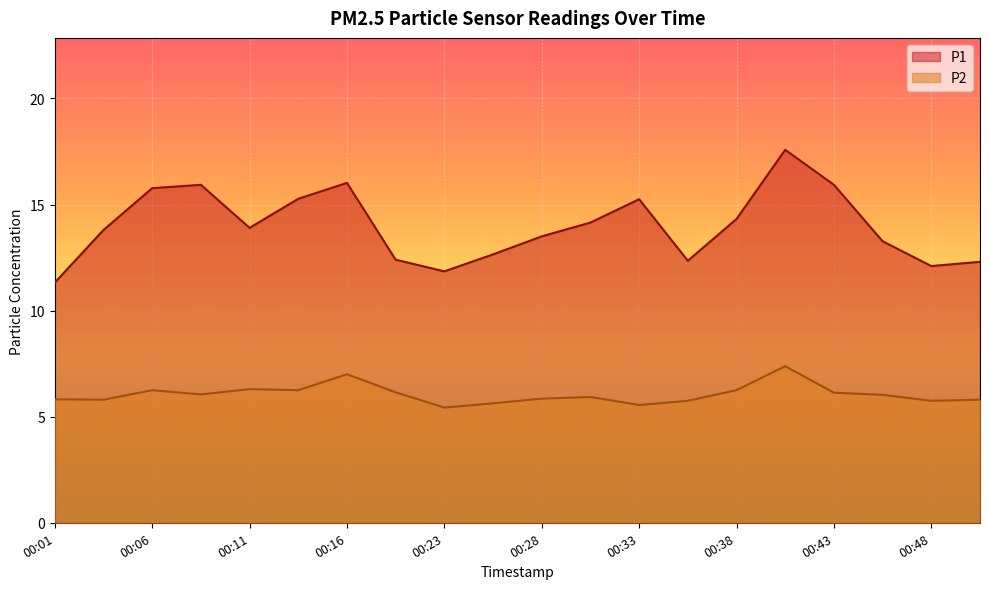

What is the value of the P1 point at the 14th from the left?

12.3